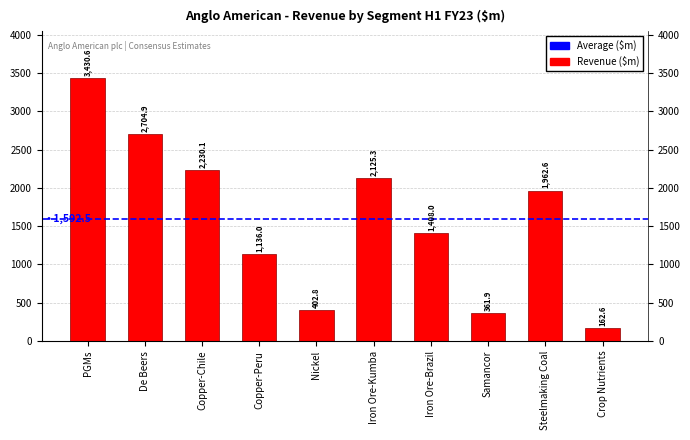

What is the label of the 7th bar from the right?

Copper-Peru